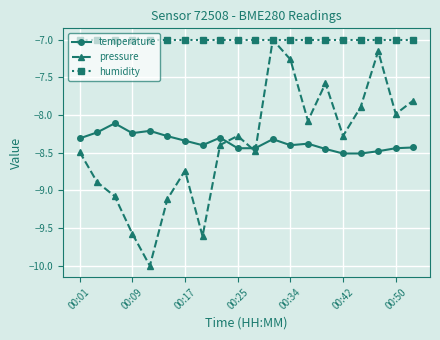

Which series has the largest range (max minus min)?

pressure